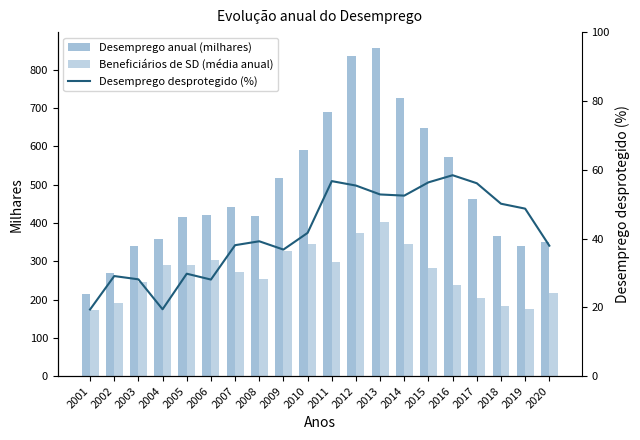

How many groups of bars are there?

20